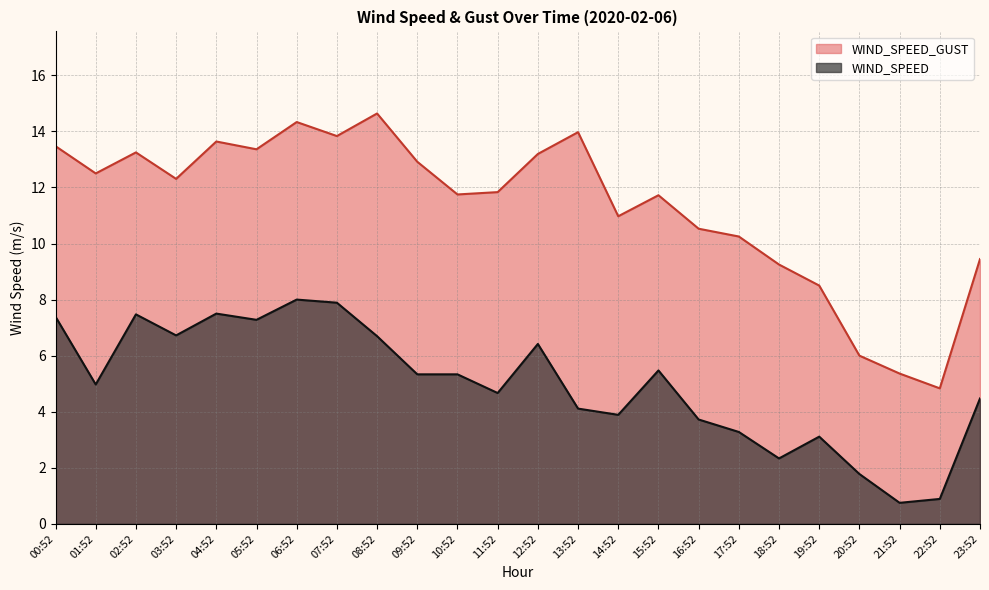

What is the sum of all WIND_SPEED values?

119.5